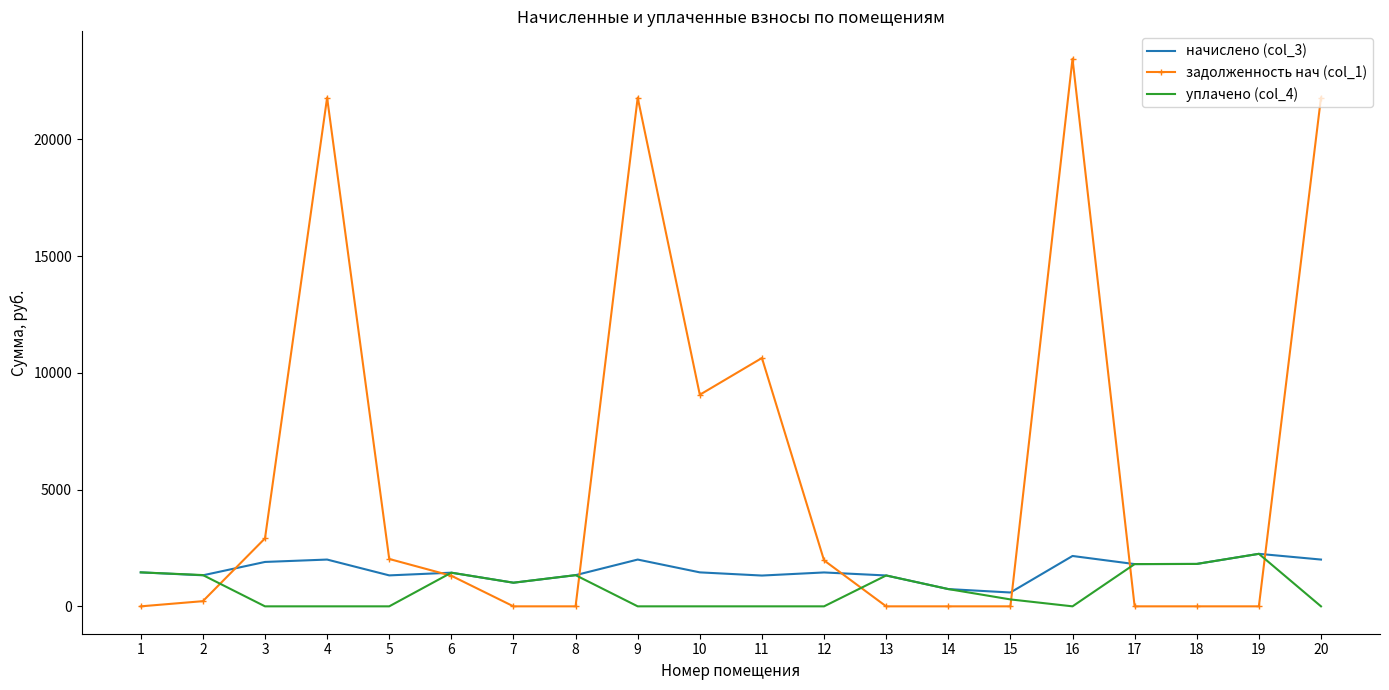

What is the total value across all series at 16?

25614.0